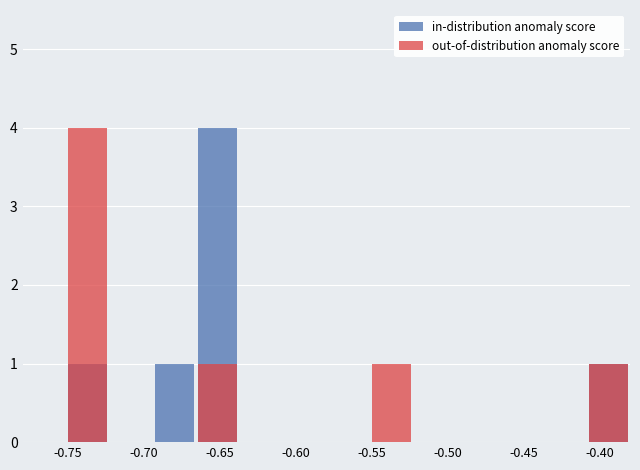

List the series in order of their peak value, lowest first.

in-distribution anomaly score, out-of-distribution anomaly score